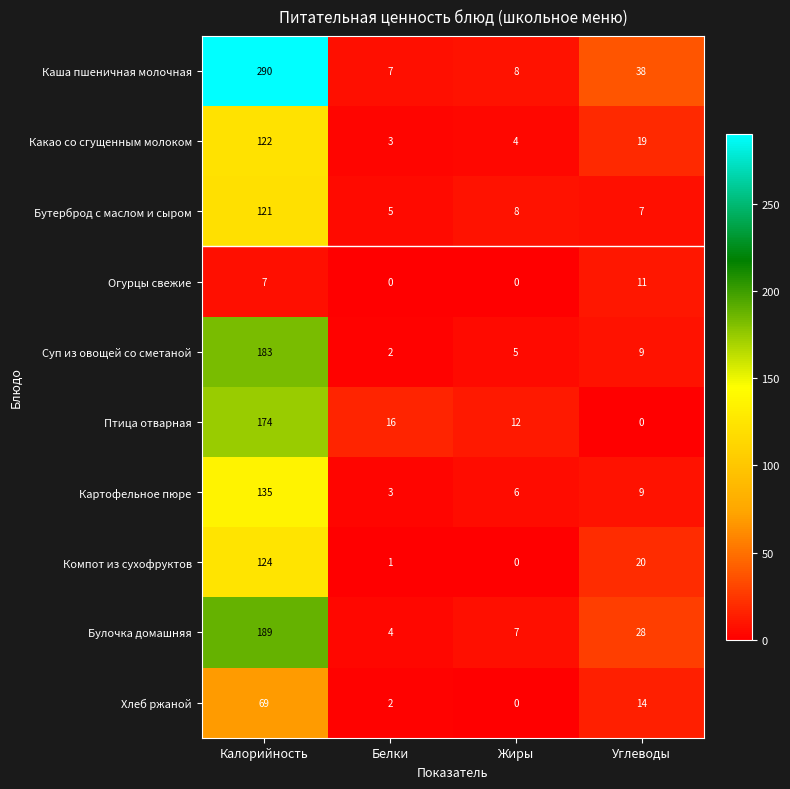

True or false: Компот из сухофруктов has a value of 124 at Калорийность.

True